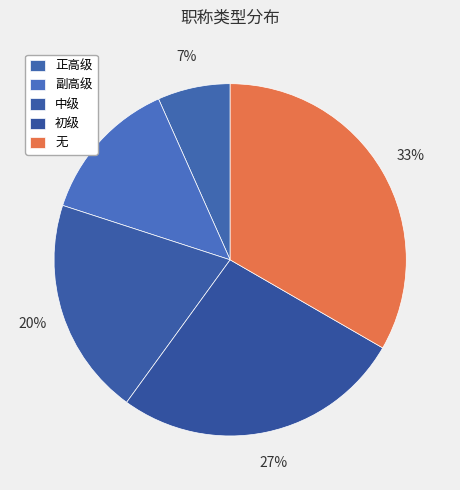

What percentage do 中级 and 初级 together represent?

46.7%